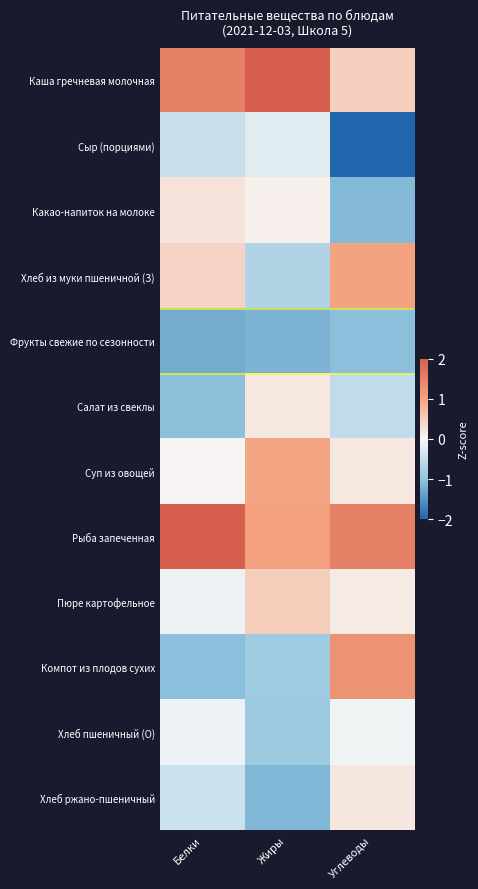

At which category is the sum across all series the highest?

Белки